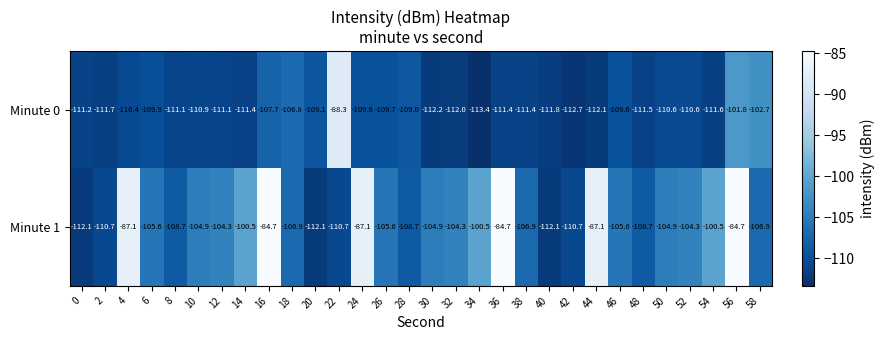

What is the difference between the maximum and minimum values in the Minute 1 series?

27.4